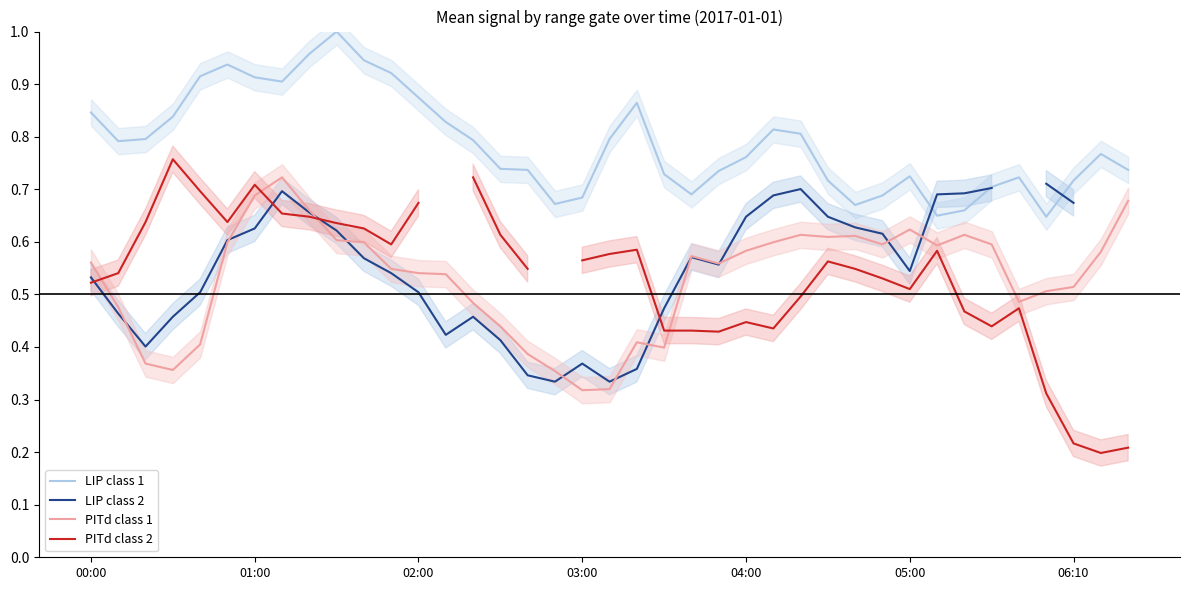

What value does the LIP class 2 series have at 25?

0.7